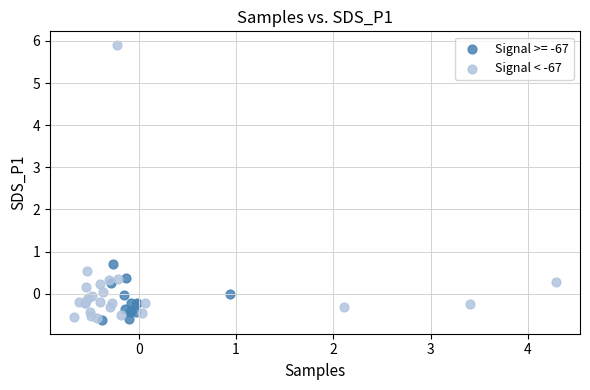

Which series contains the highest Y value?

Signal < -67